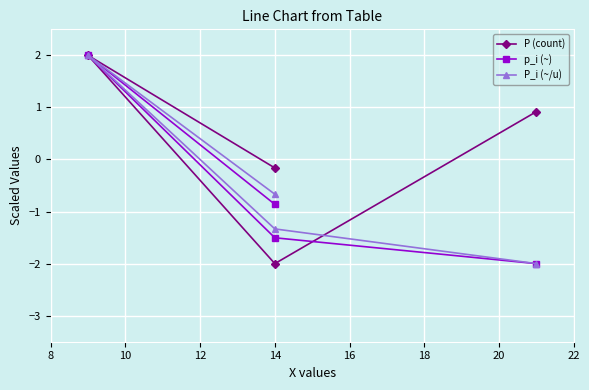

What are all the series names shown in the legend?

P (count), p_i (~), P_i (~/u)